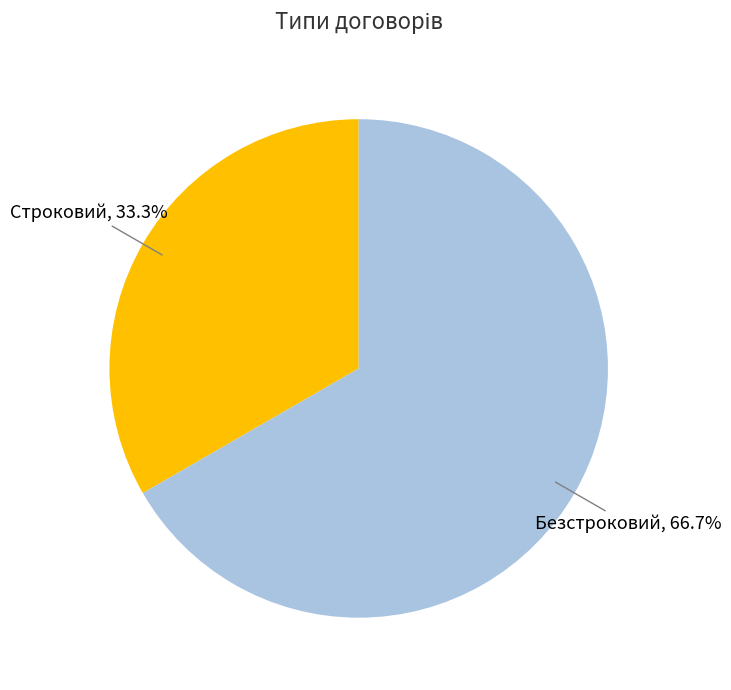

Which category accounts for the majority?

Безстроковий